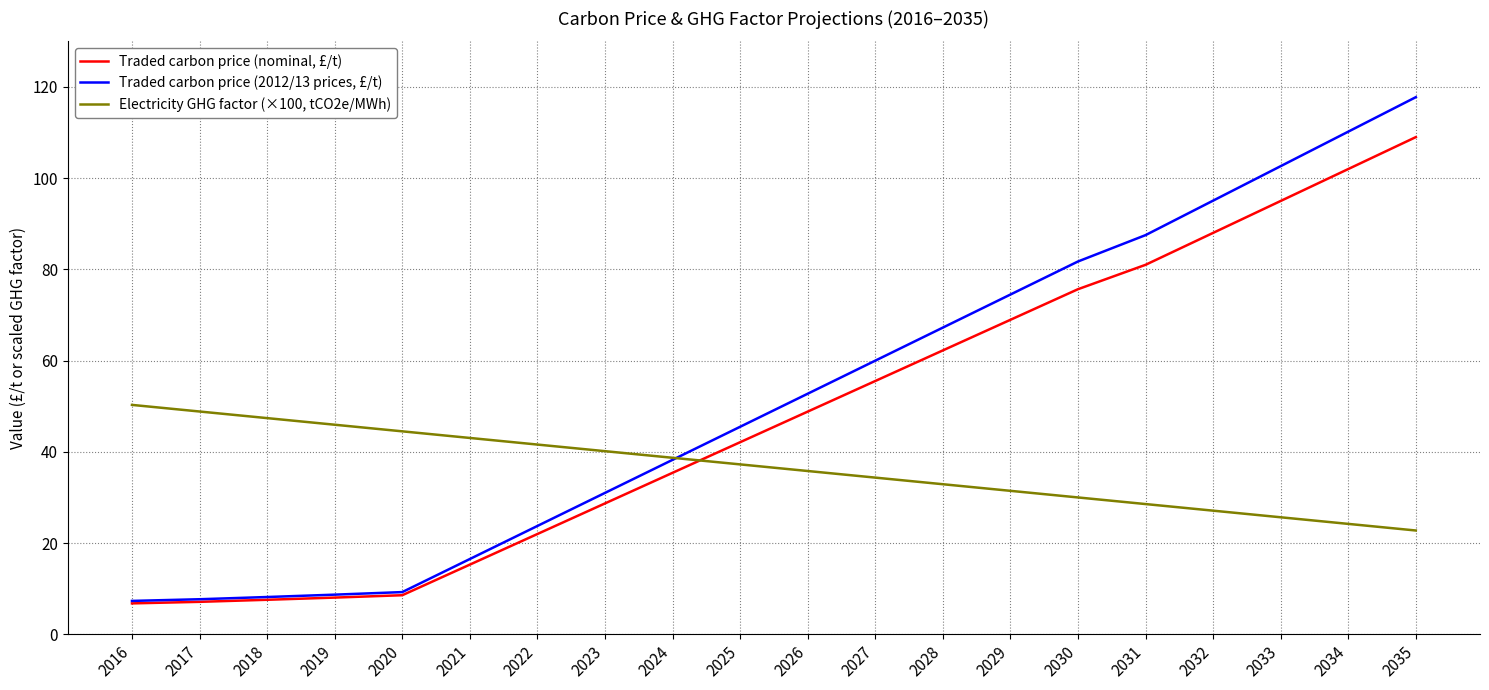

The value of Traded carbon price (nominal, £/t) at 2022 is 22.0. True or false?

True